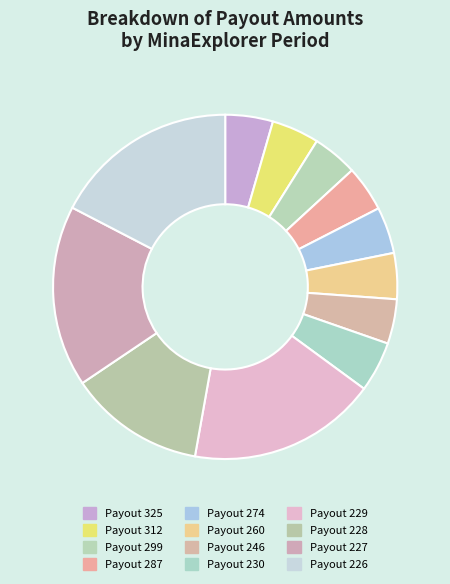

How many segments does this pie chart have?

12